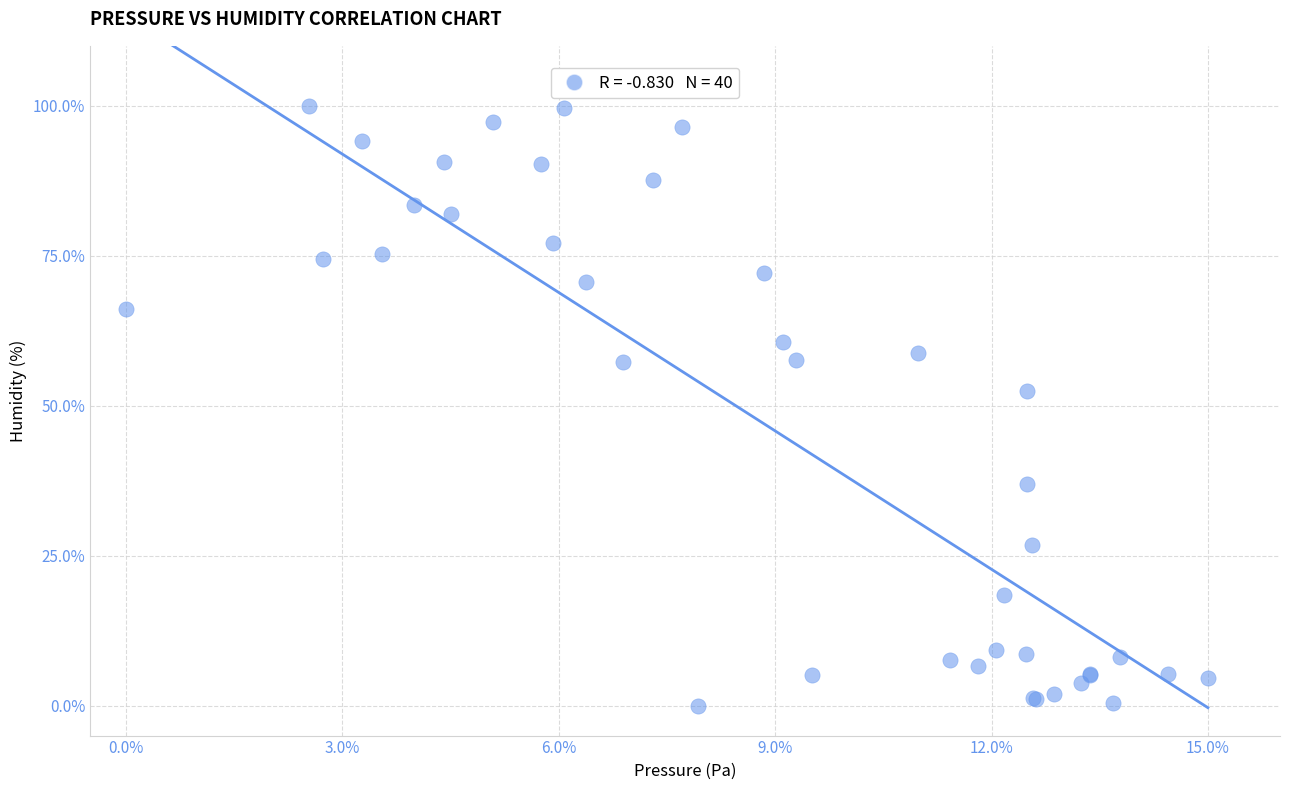

What Y value in the scatter plot is closest to 50?

52.5